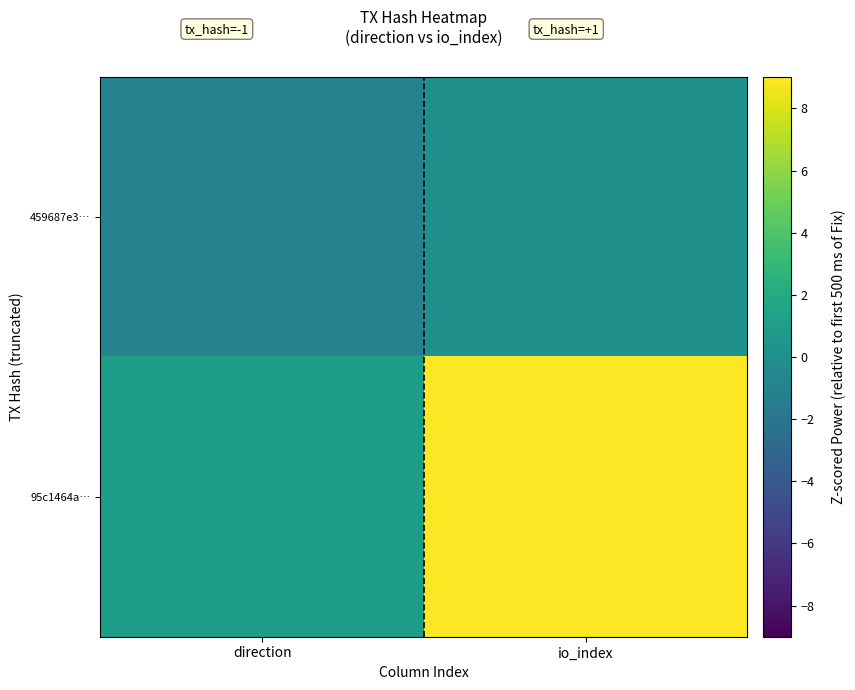

Reading left to right, list all the values displayed in this chart.

459687e3…: direction=-1	io_index=0
95c1464a…: direction=1	io_index=51